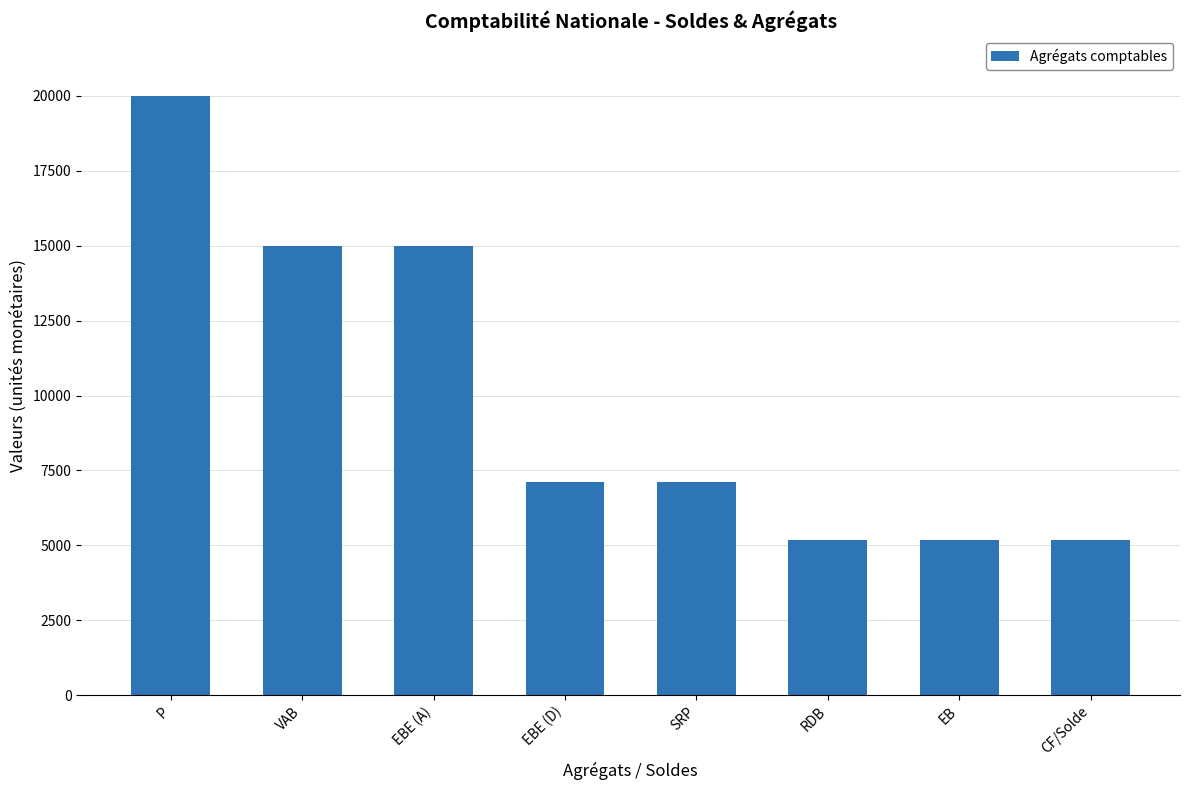

What is the change in value from P to CF/Solde?

-14820